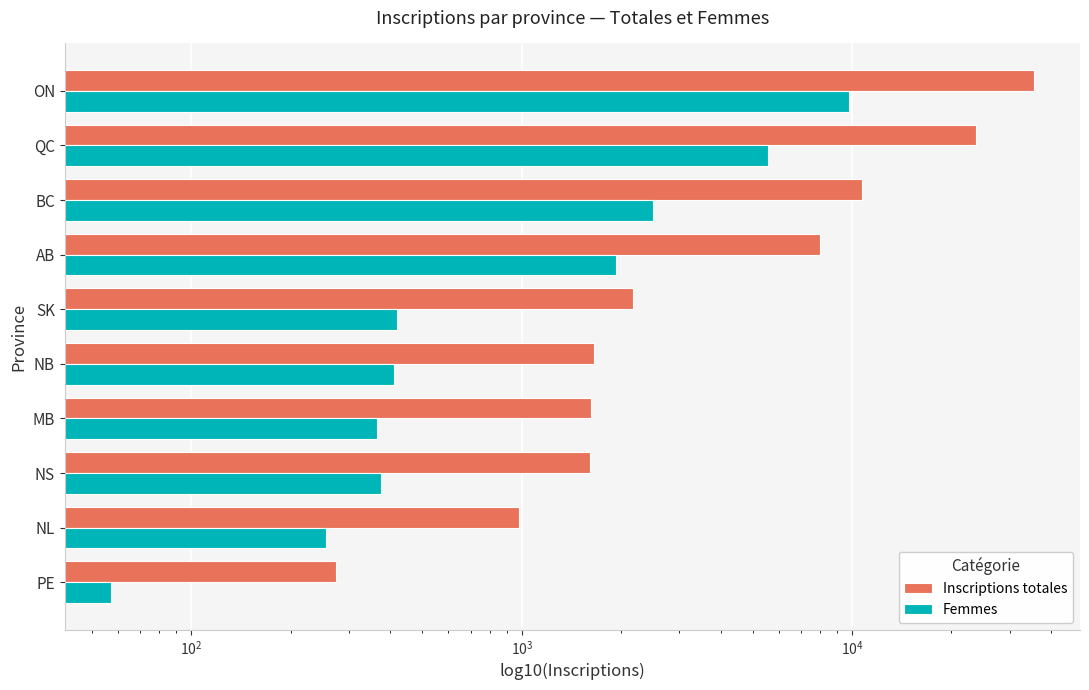

How many values in the Inscriptions totales series are below 2168?

5